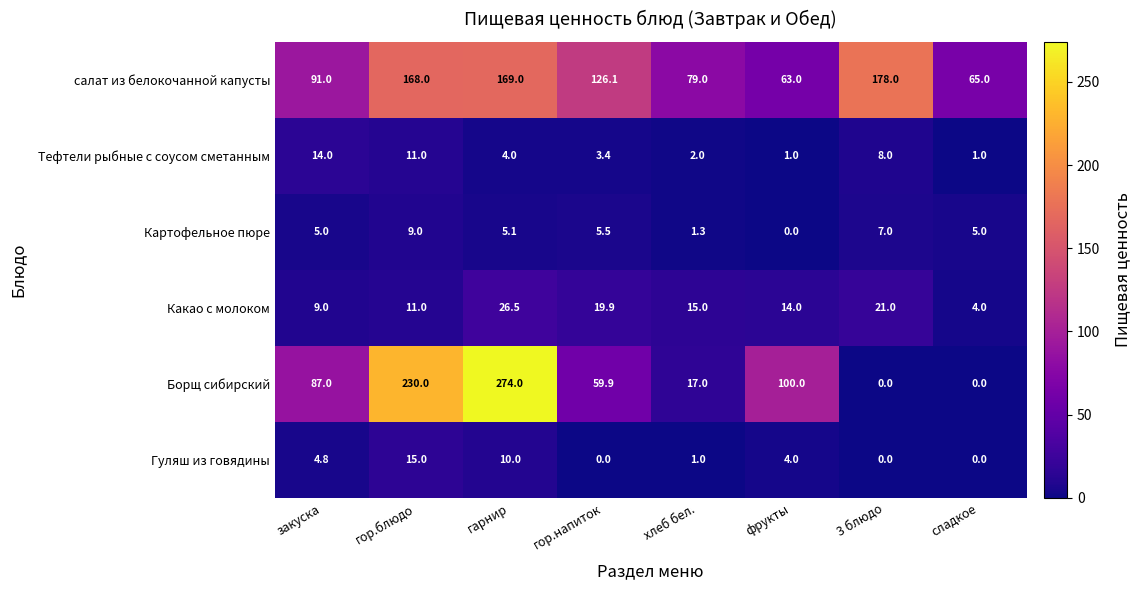

How many series are shown in this chart?

6